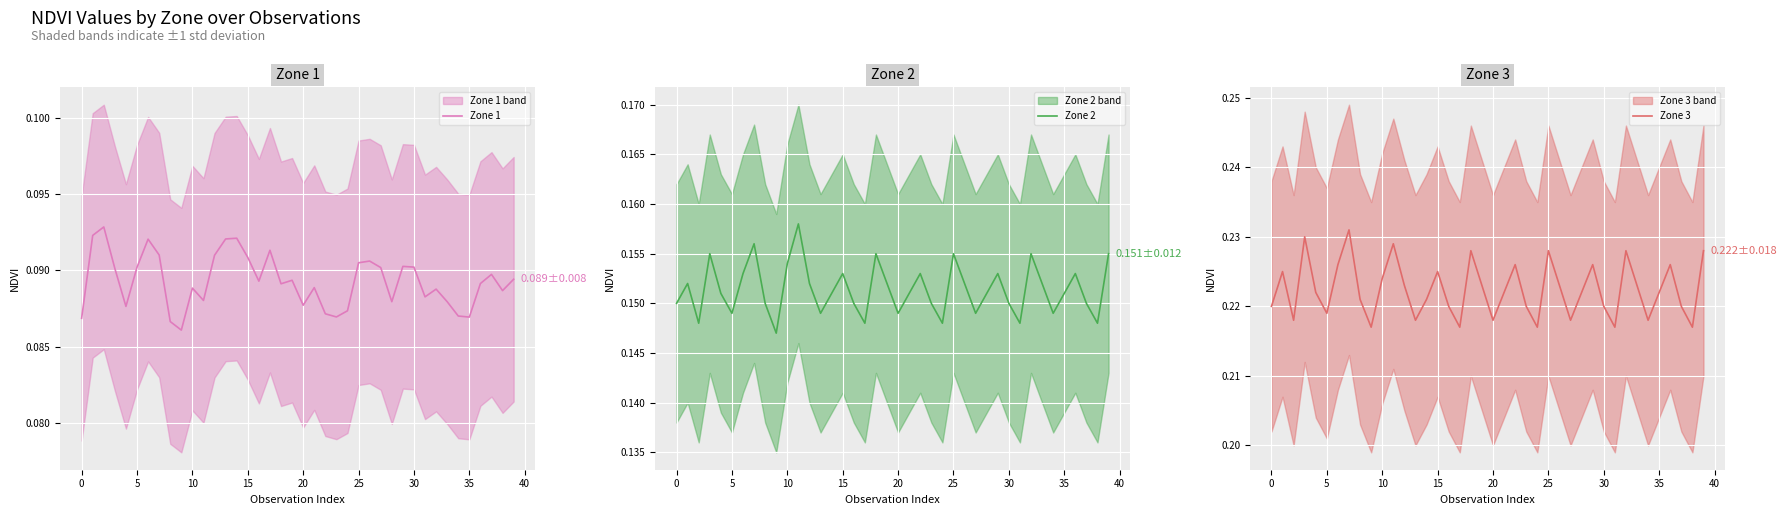

Is the value of Zone 3 at 16 greater than the value of Zone 2 at 35?

Yes